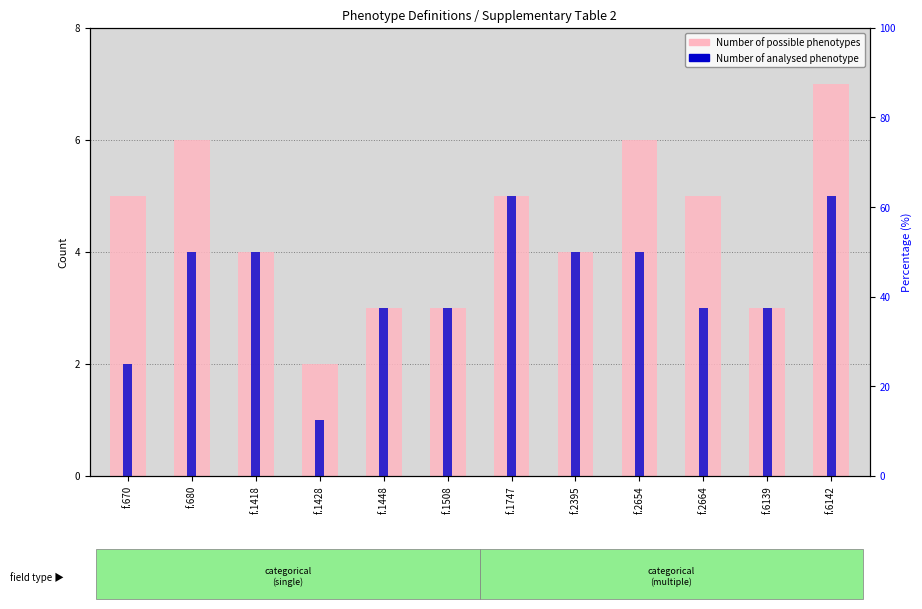

At which label does Number of analysed phenotype reach its peak?

f.1747